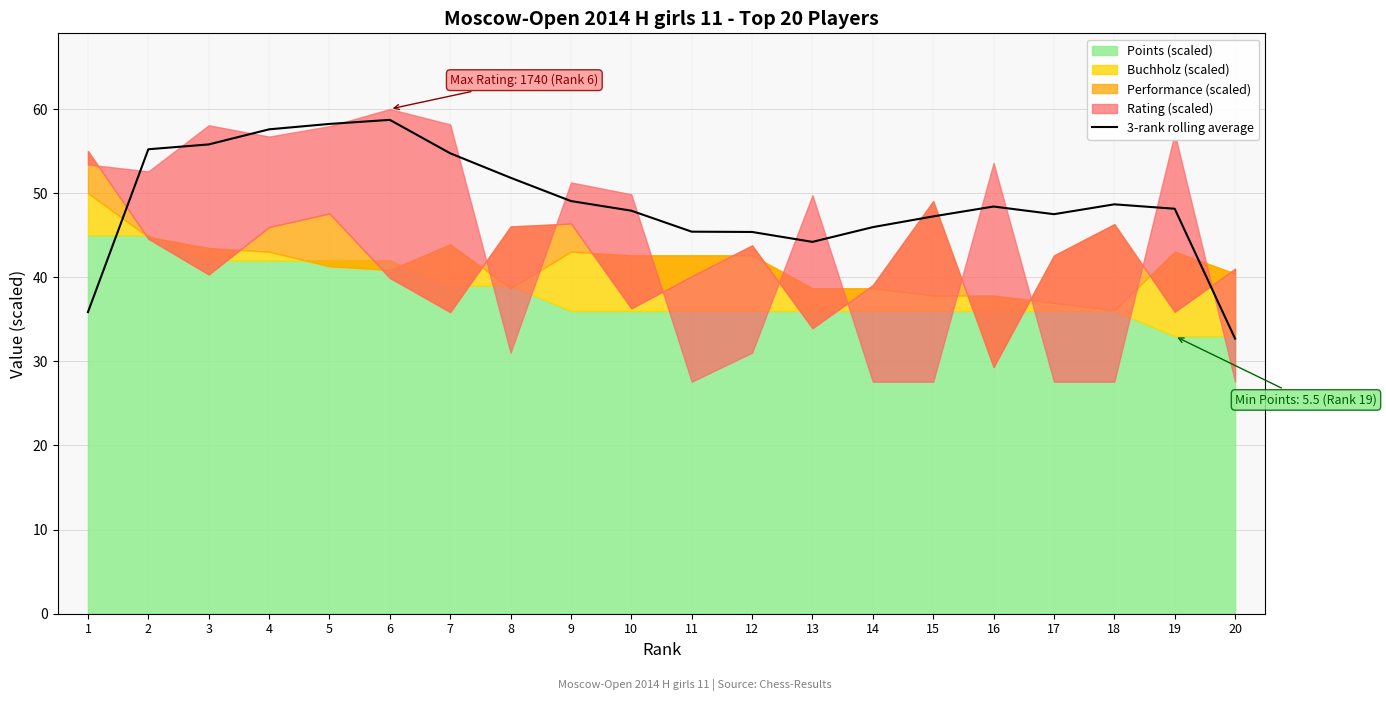

Which category has the highest value across all series?

6